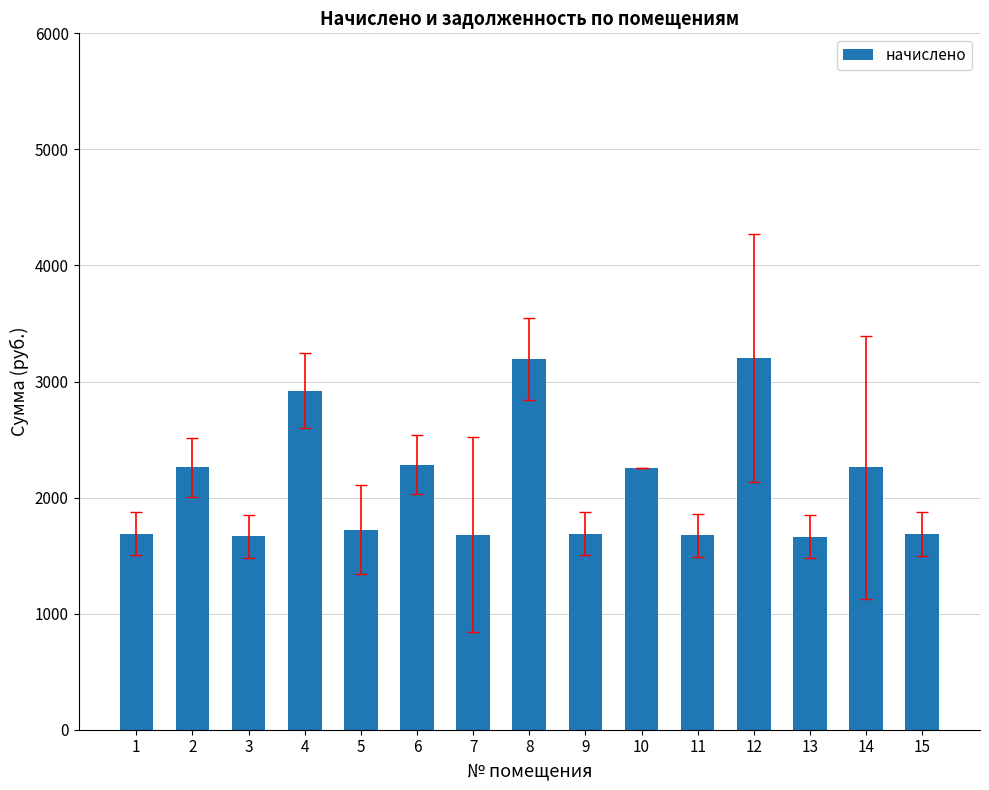

What is the difference between the second highest and second lowest values?

1523.1